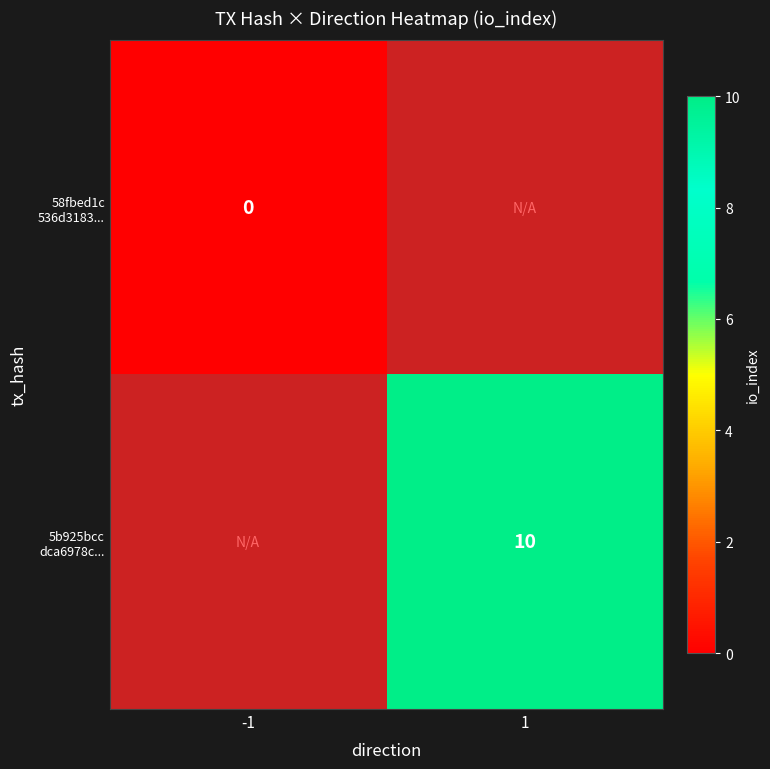

Rank the series by their average value, from highest to lowest.

58fbed1c 536d3183..., 5b925bcc dca6978c...